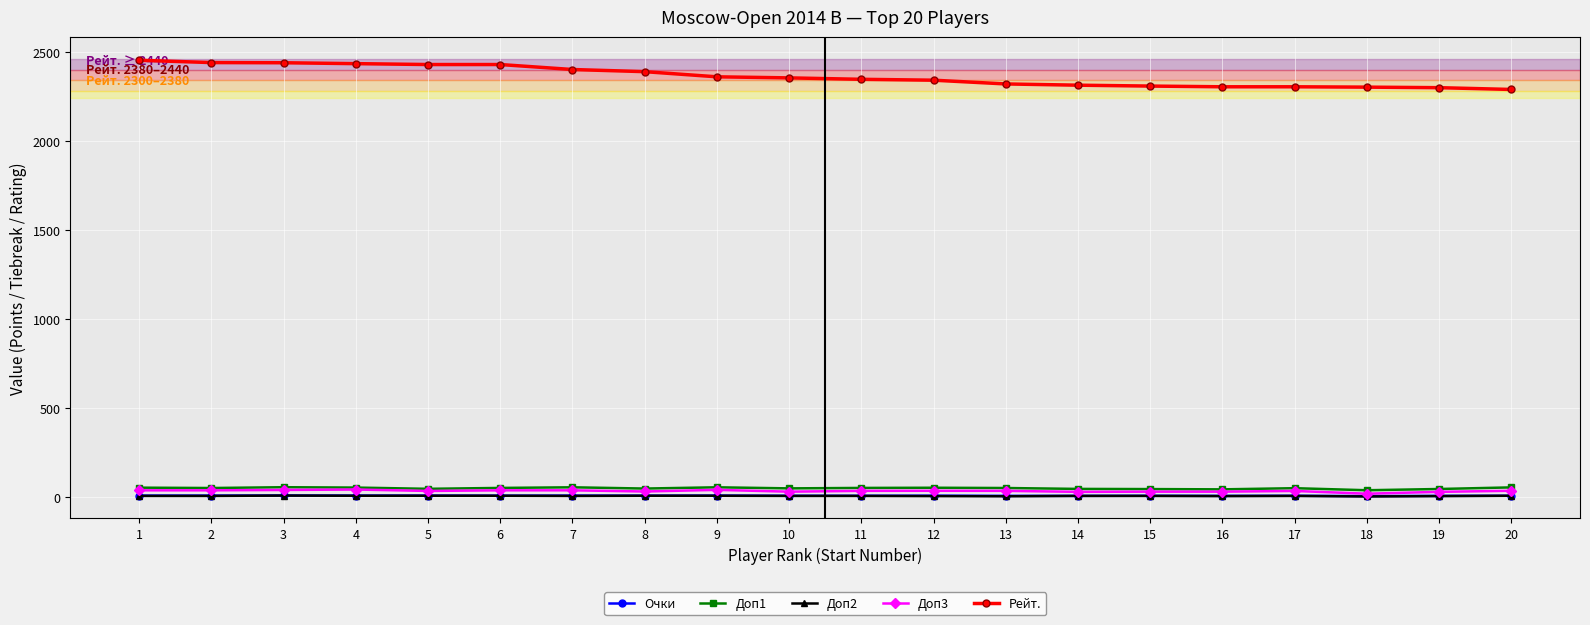

True or false: Рейт. and Доп3 intersect in this chart.

False